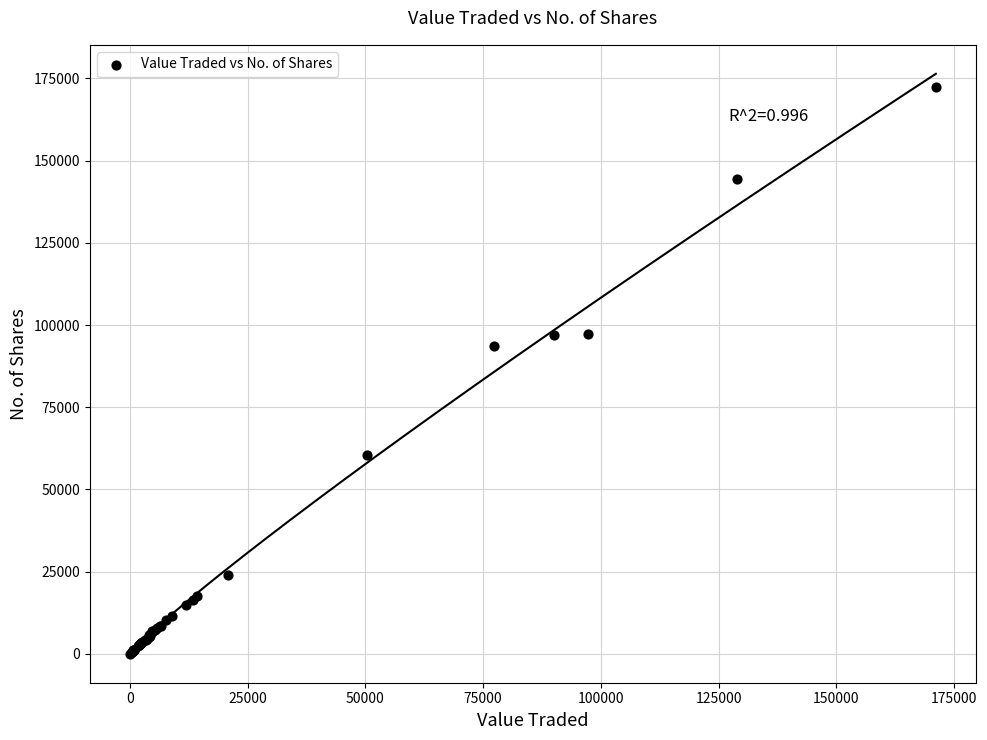

What Y value in the scatter plot is closest to 86129?

93755